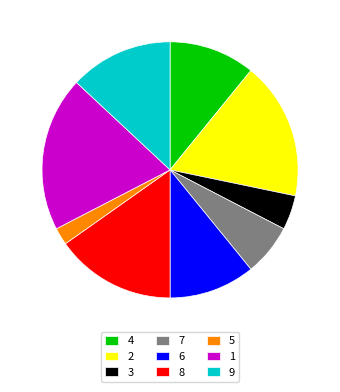

Approximately how many times larger is the value at 8 compared to 9?

1.2